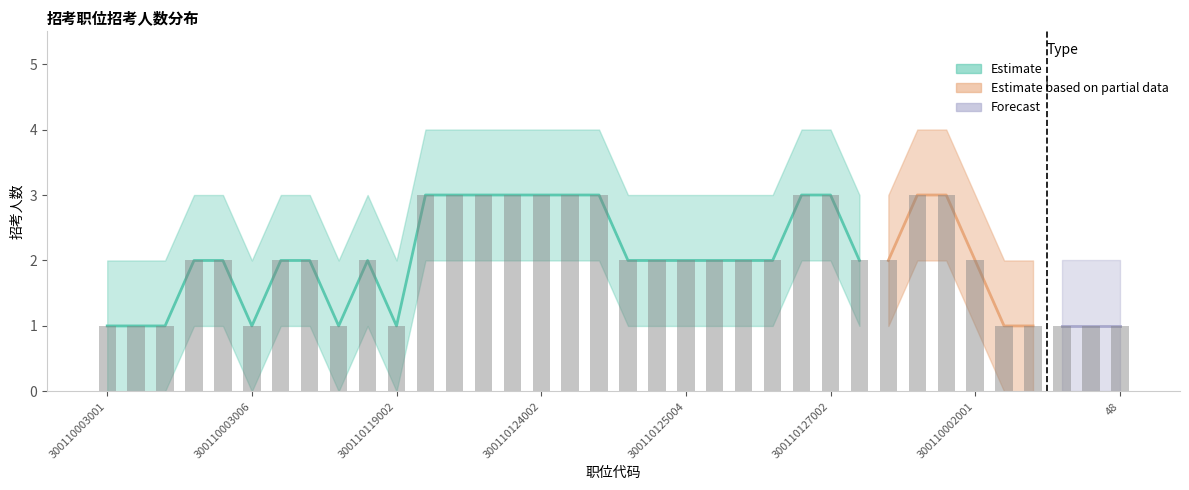

How many data points in 招考人数 are above 2?

11